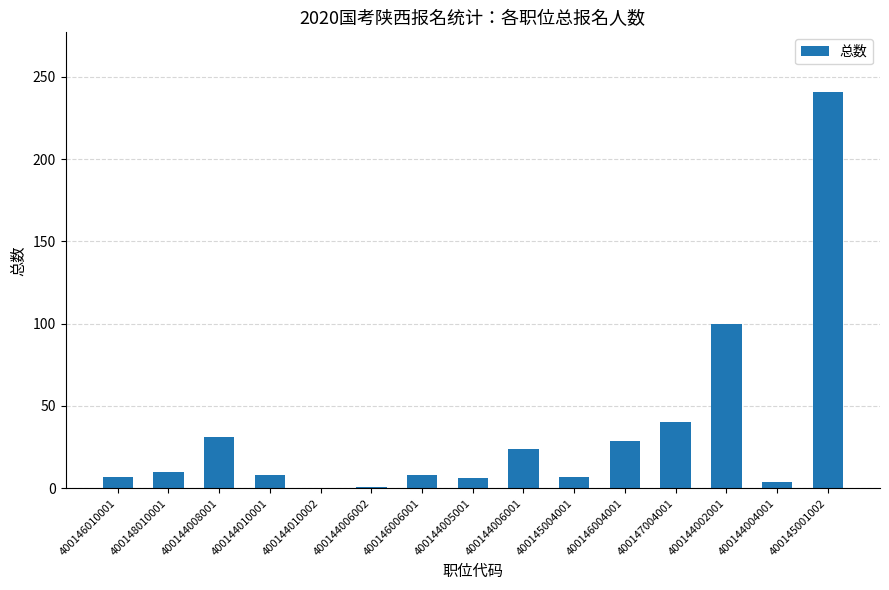

Are the bars horizontal?

No